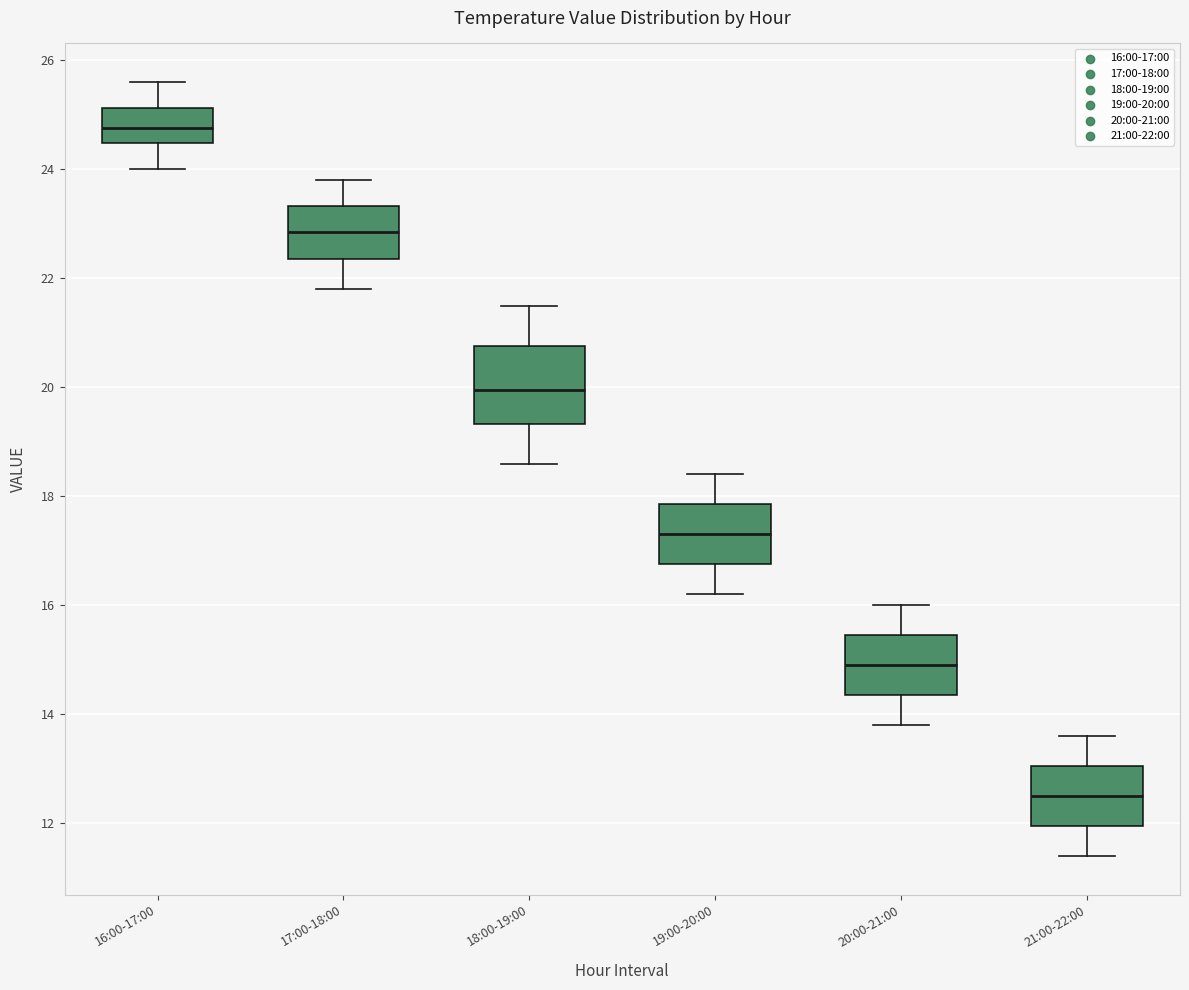

Which box has the highest median line?

16:00-17:00